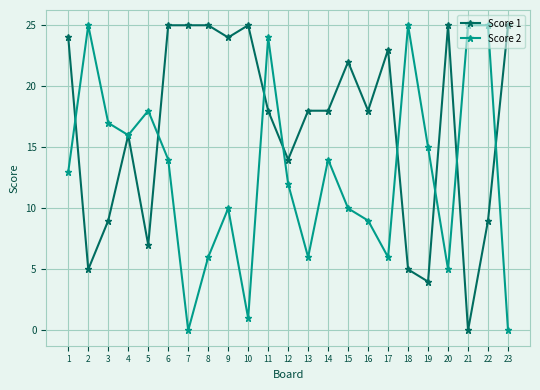

Which series changed the most between 2 and 22?

Score 1